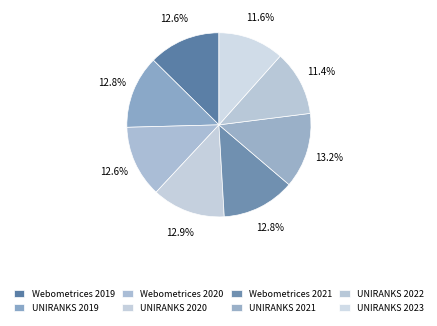

Which has a higher value, UNIRANKS 2023 or UNIRANKS 2020?

UNIRANKS 2020